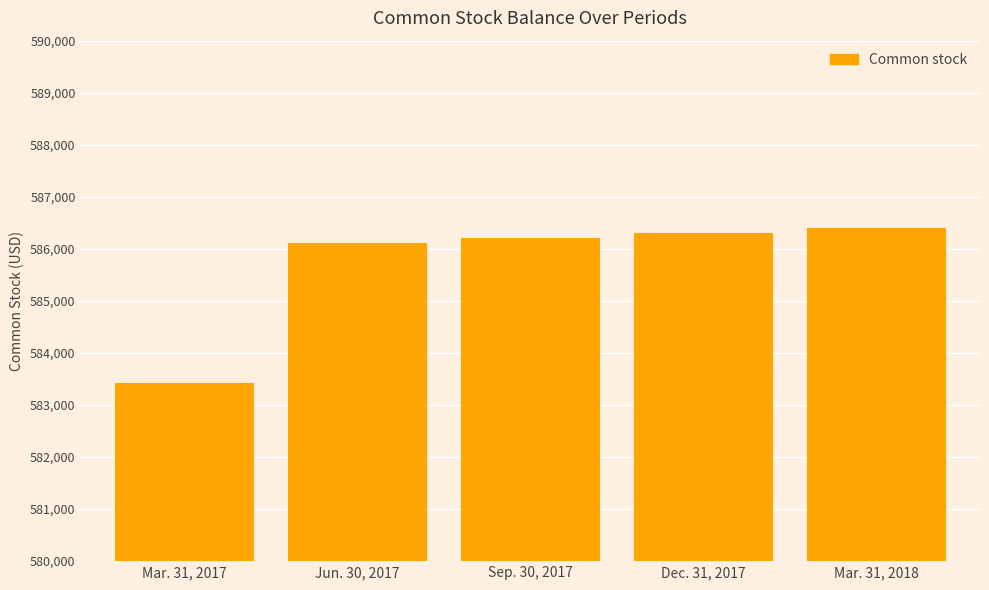

What is the label of the 5th bar from the left?

Mar. 31, 2018